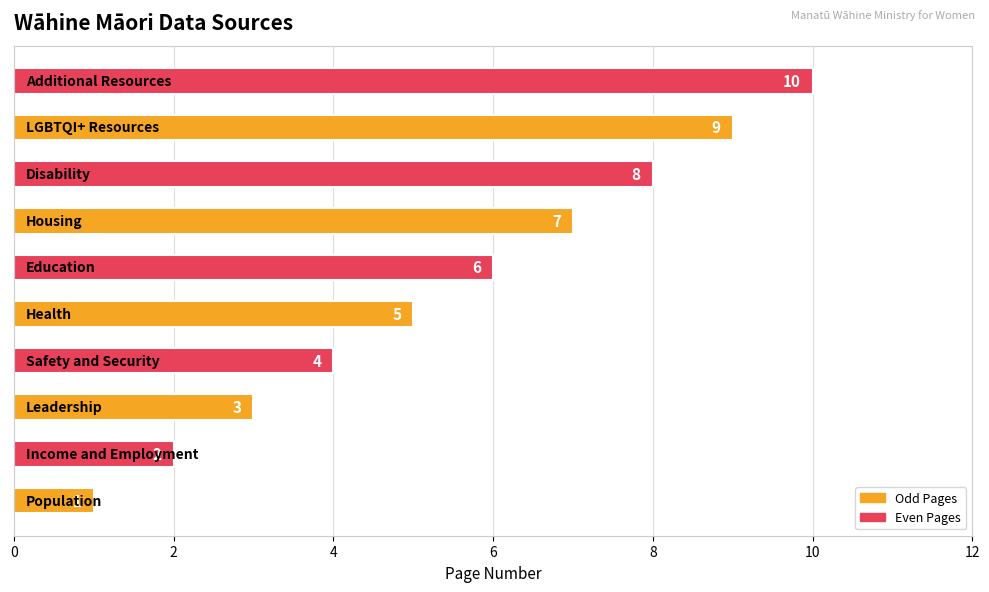

What is the difference between the maximum and minimum values?

9